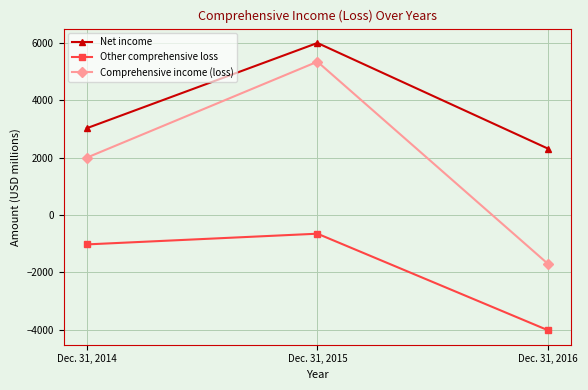

Rank the series at Dec. 31, 2015 from lowest to highest value.

Other comprehensive loss, Comprehensive income (loss), Net income